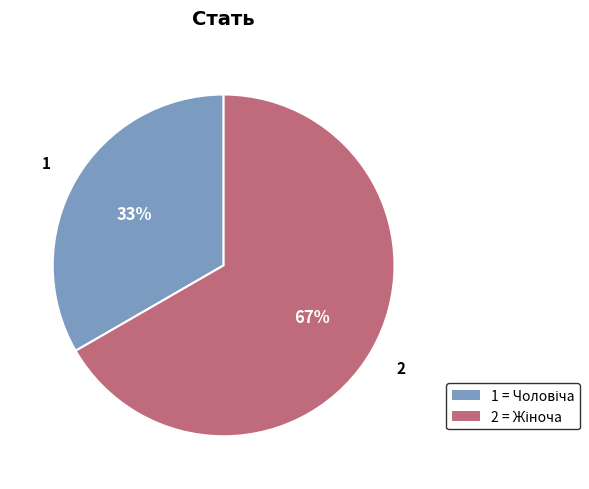

To the nearest percent, what is the average slice percentage?

50%